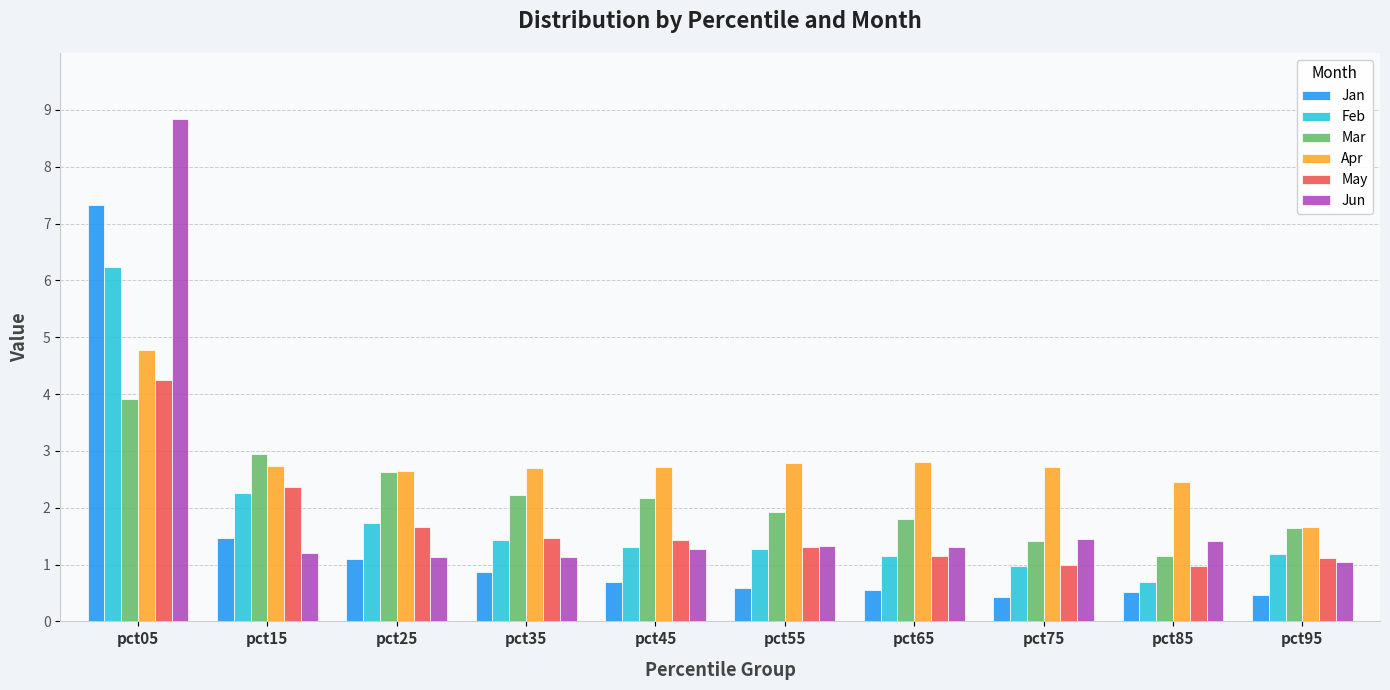

List the series in order of their peak value, highest first.

Jun, Jan, Feb, Apr, May, Mar